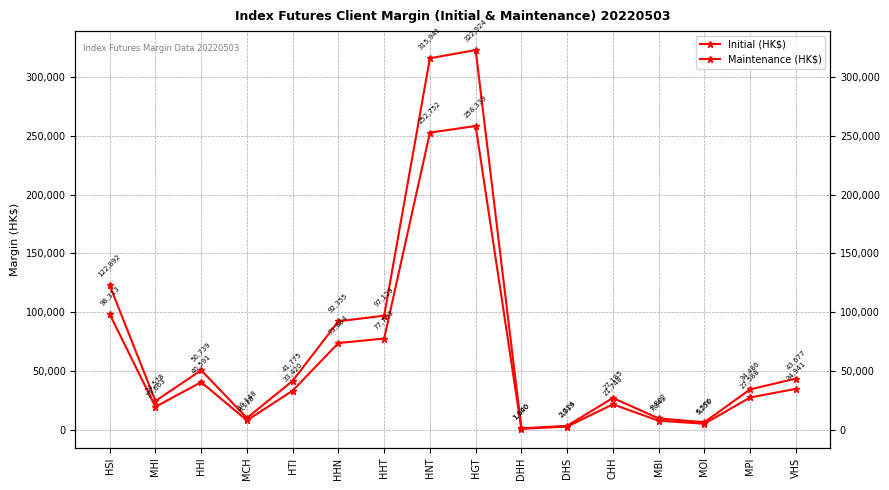

What is the difference between the maximum and minimum values in the Maintenance (HK$) series?

257299.0